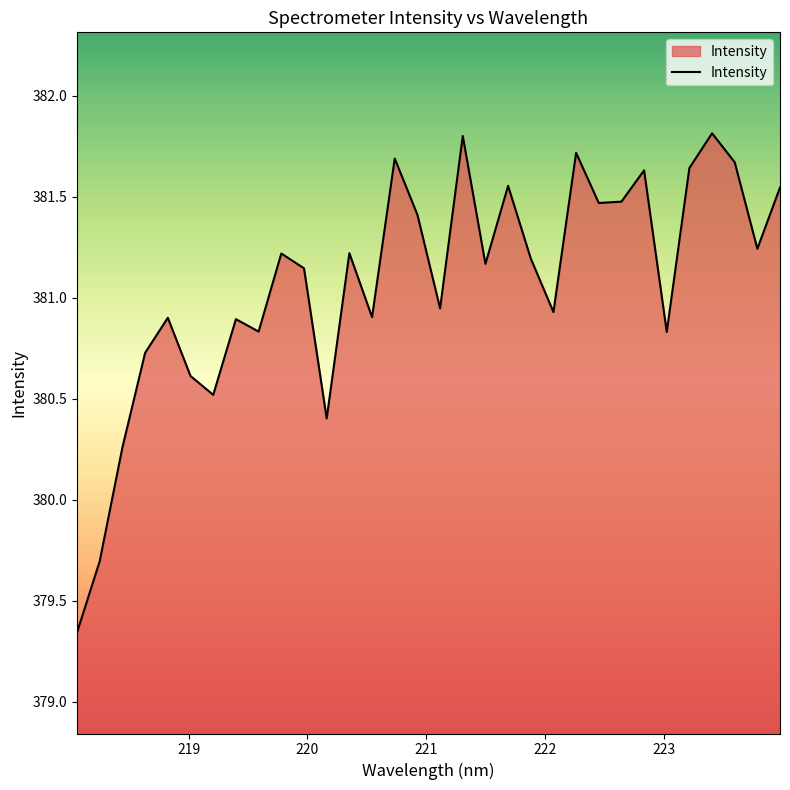

What is the difference between the maximum and minimum values?

2.5